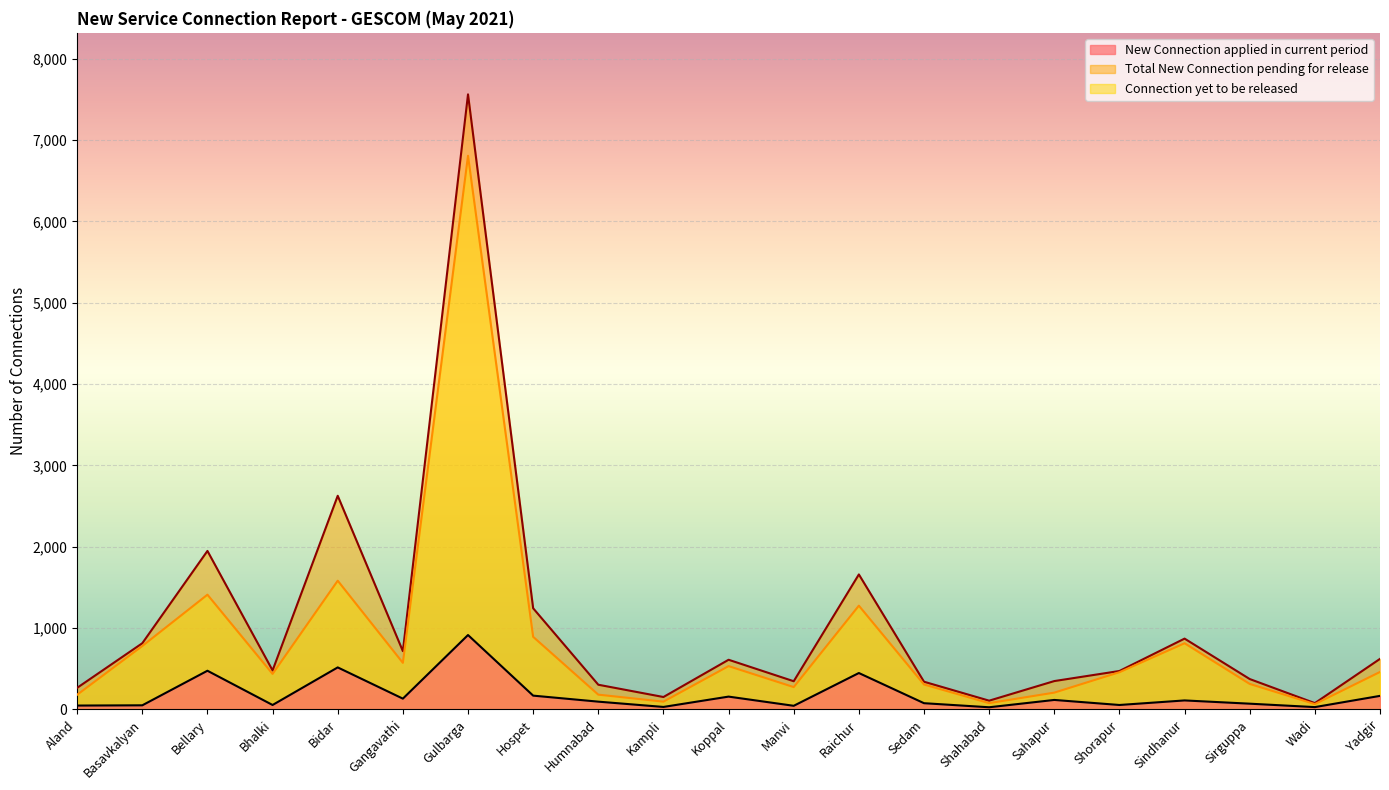

Which series has the largest total across all categories?

Total New Connection pending for release